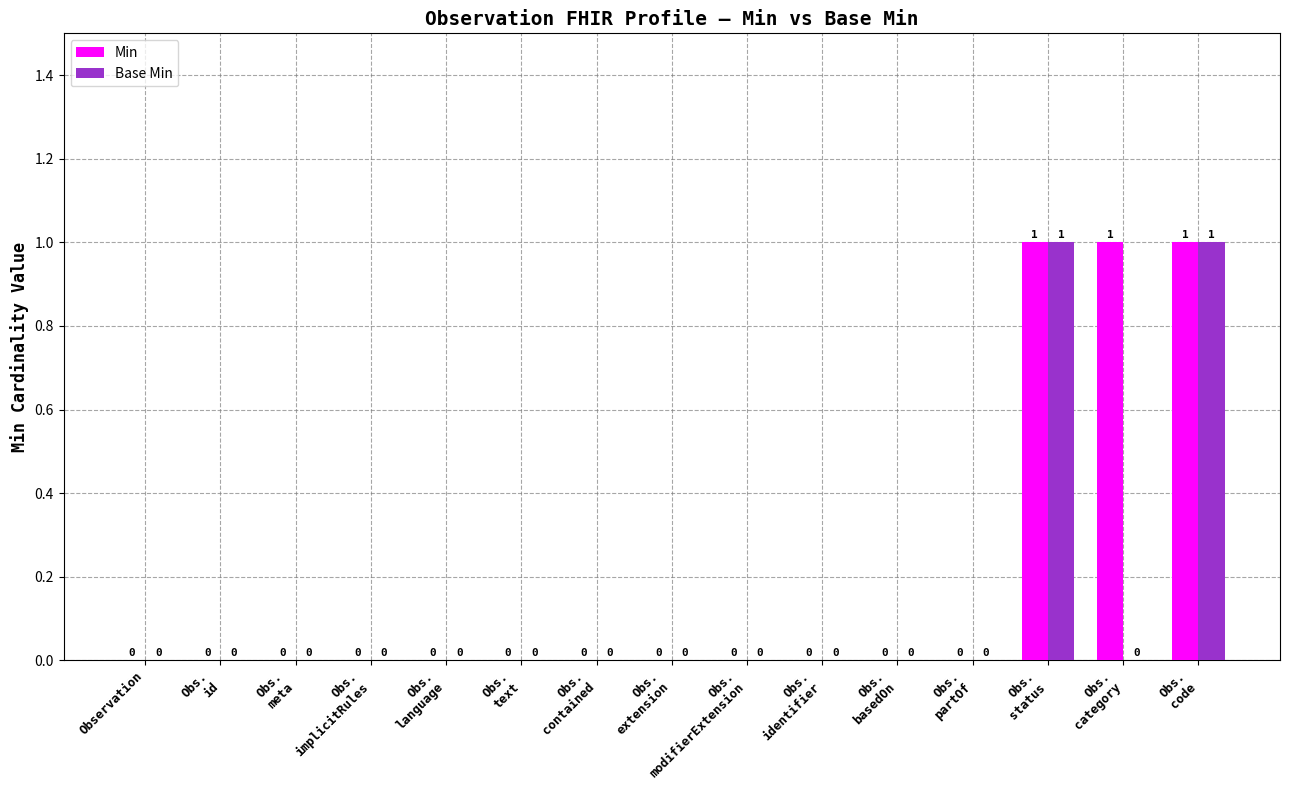

What is the sum of all Min values?

3